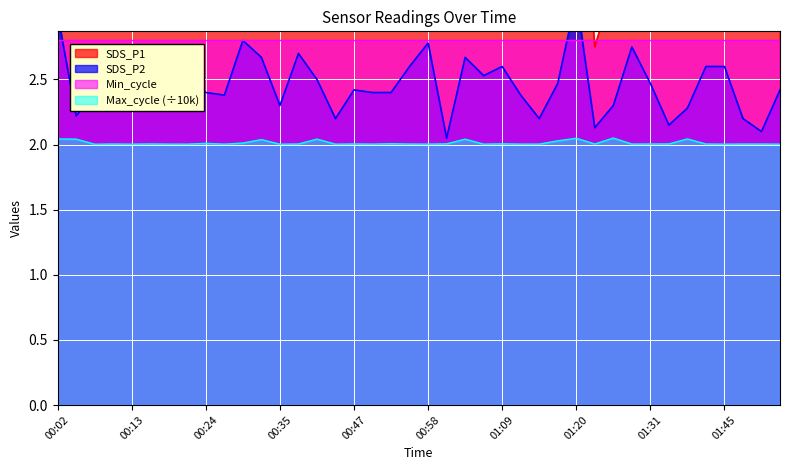

What is the maximum value shown in the chart?

5.3